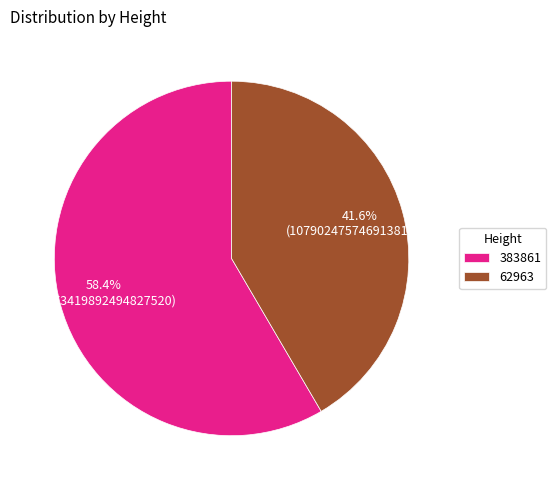

Does 62963 account for over 50% of the chart?

No